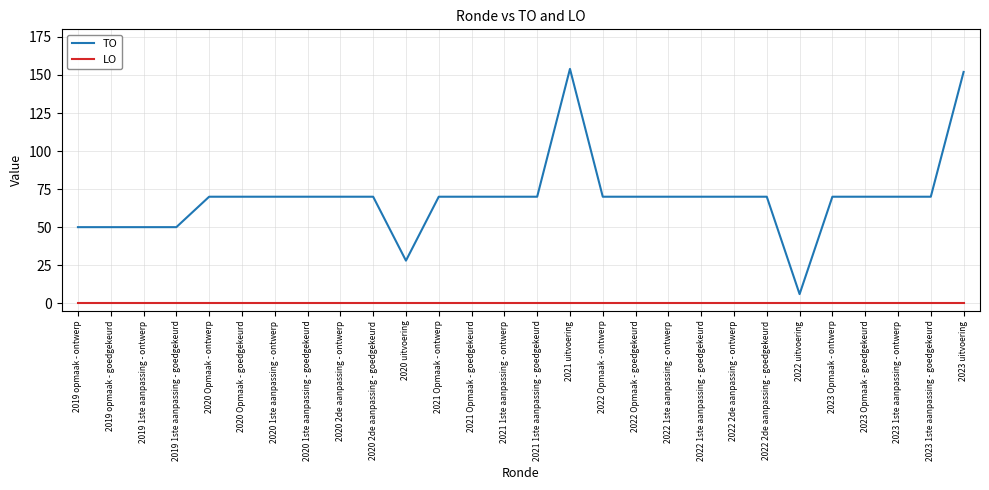

What is the difference between the highest and lowest values at 2021 uitvoering?

154